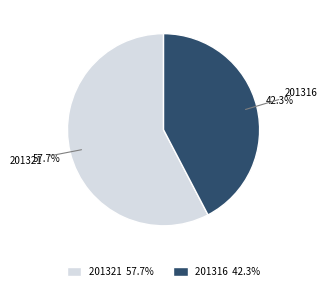

Is there a majority slice in this chart?

Yes